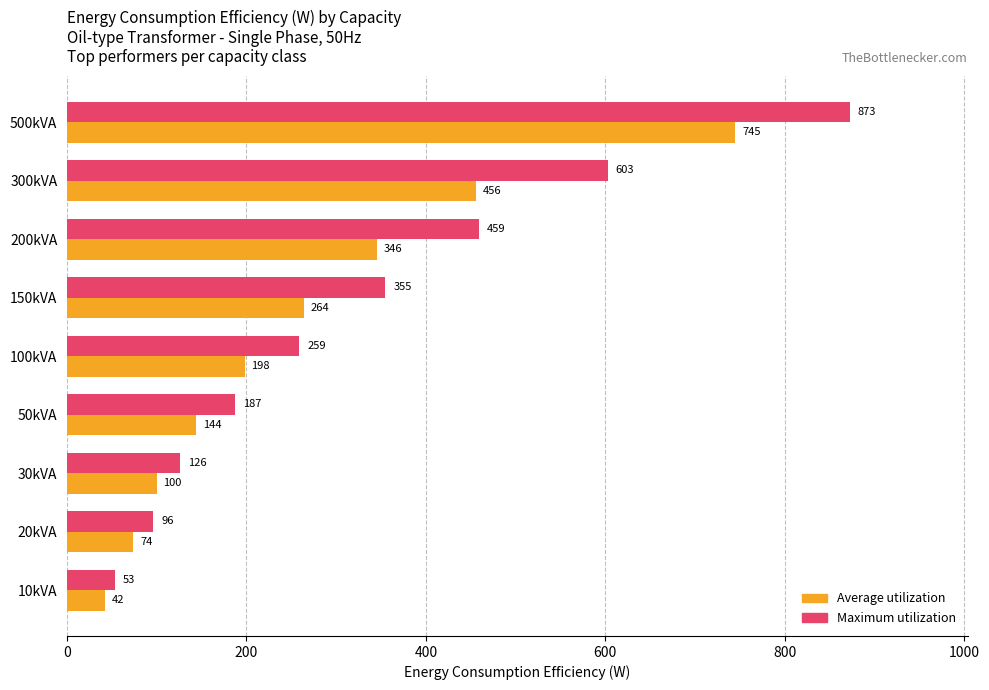

What is the average value of the Maximum utilization series?

335